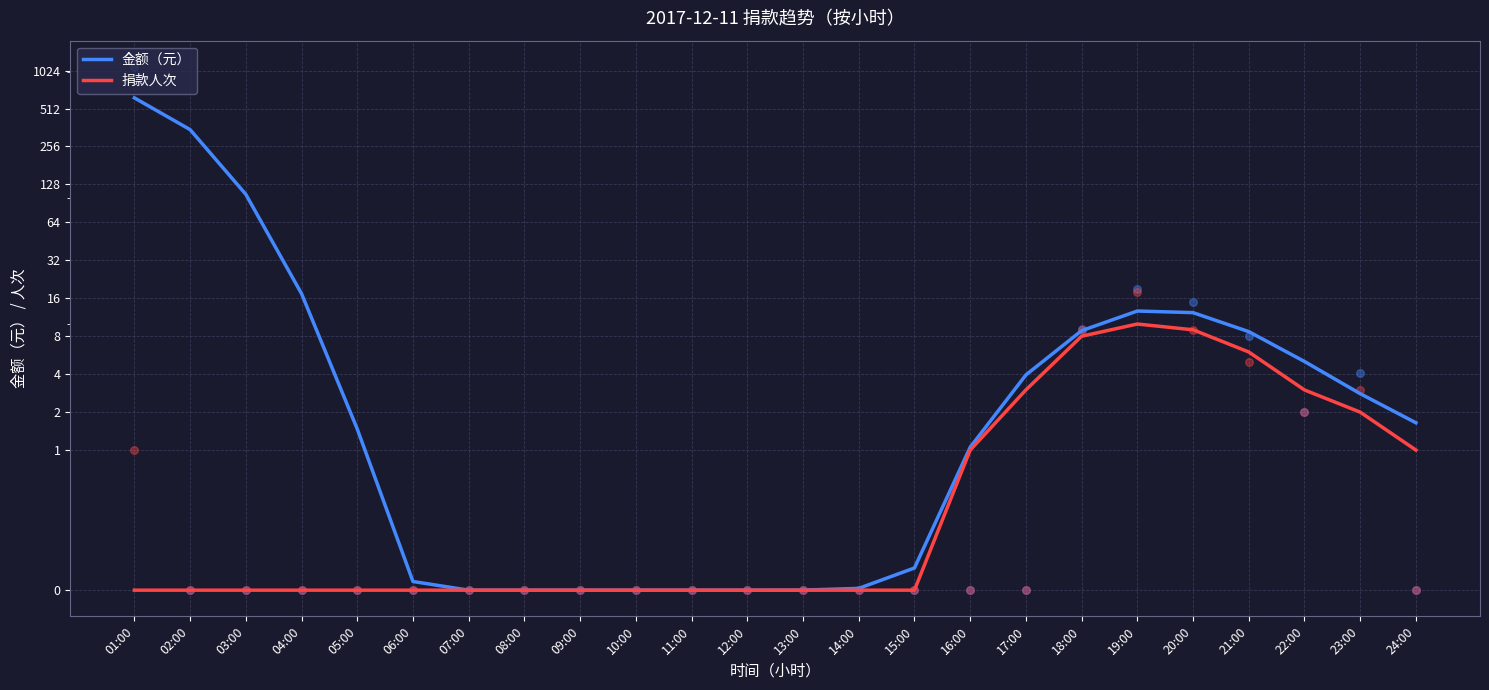

Which series reaches the minimum Y coordinate?

金额（元）